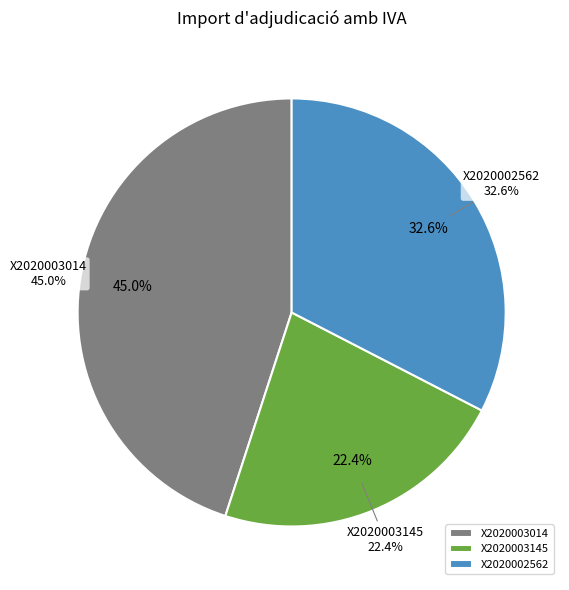

The X2020002562 slice represents 22% of the pie. True or false?

False